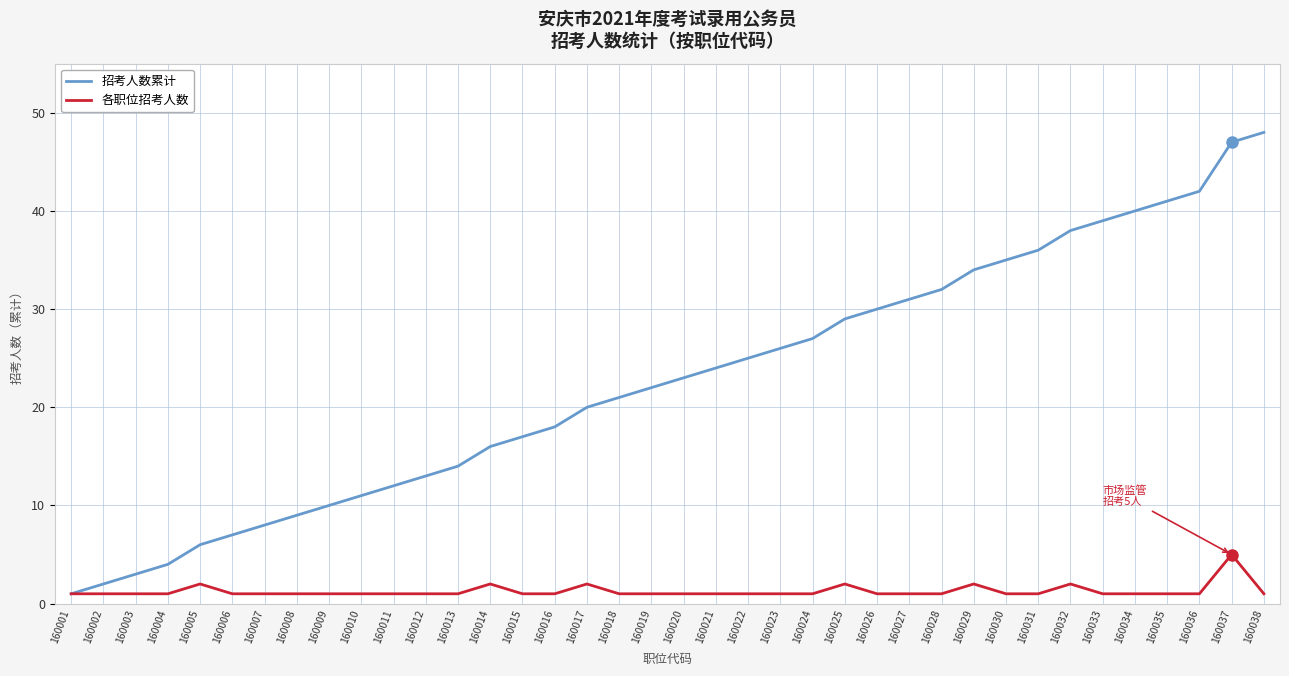

What is the sum of the 各职位招考人数 values at 160023 and 160006?

2